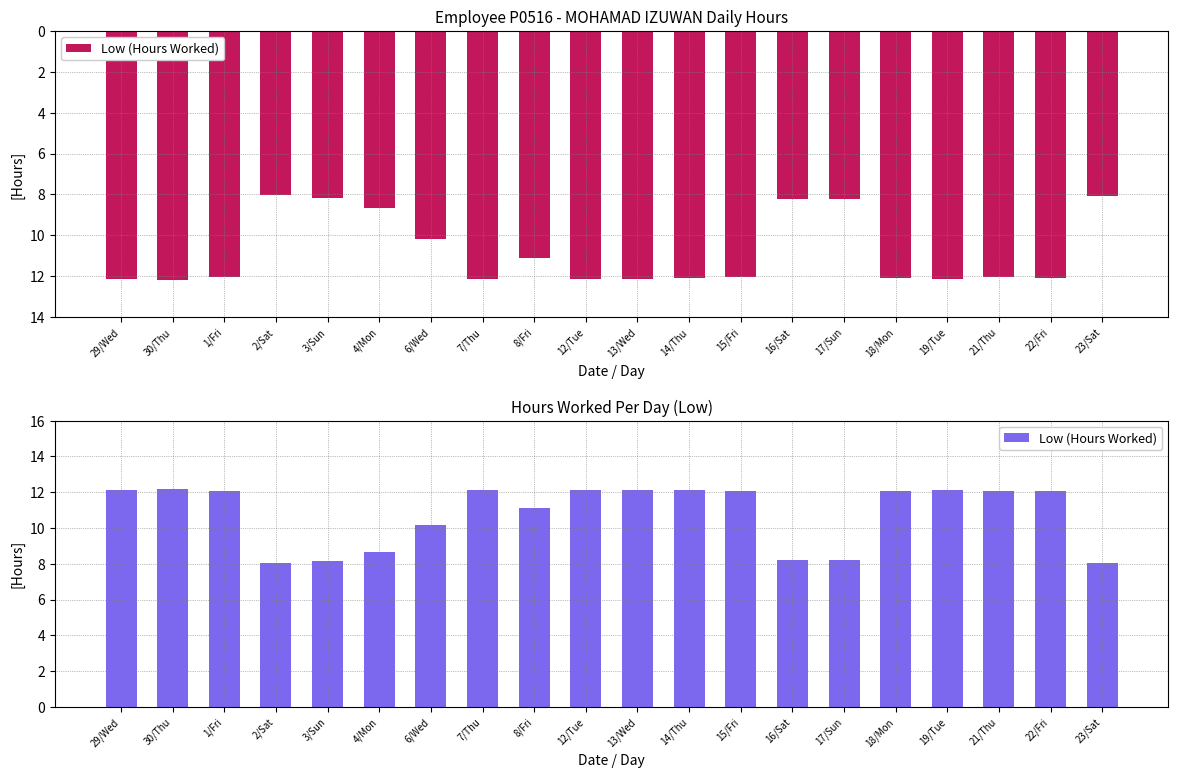

Reading right to left, extract all data points from this chart.

23/Sat=8.1	22/Fri=12.1	21/Thu=12.1	19/Tue=12.1	18/Mon=12.1	17/Sun=8.2	16/Sat=8.2	15/Fri=12.1	14/Thu=12.1	13/Wed=12.1	12/Tue=12.1	8/Fri=11.1	7/Thu=12.1	6/Wed=10.2	4/Mon=8.7	3/Sun=8.2	2/Sat=8.0	1/Fri=12.1	30/Thu=12.2	29/Wed=12.1